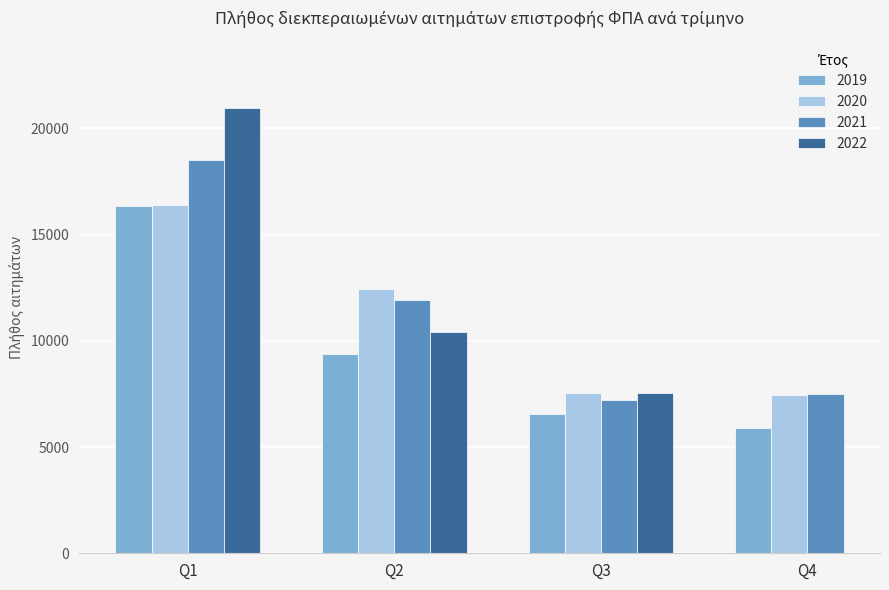

What is the total value across all series at Q4?

20867